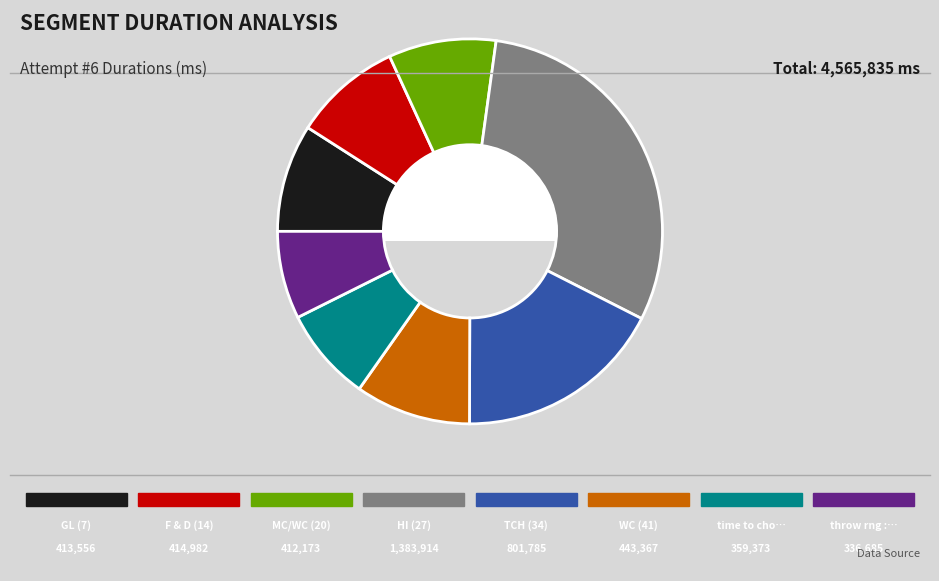

Is there any slice that represents more than half of the pie?

No